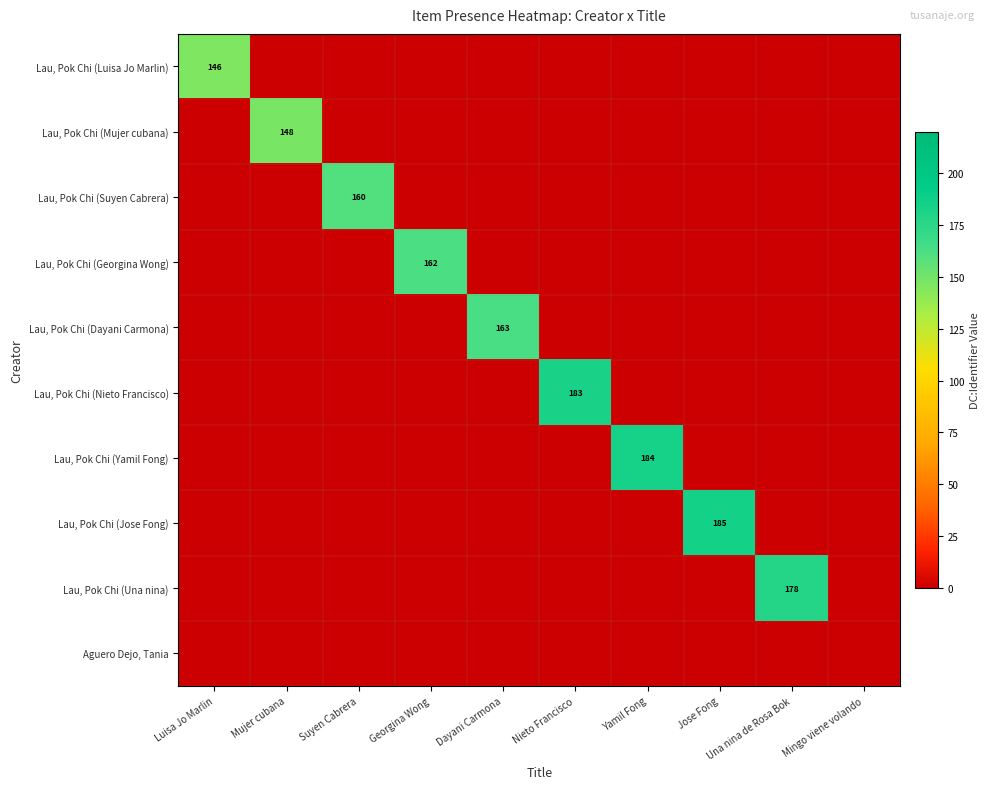

What is the total value across all series at Mujer cubana?

148